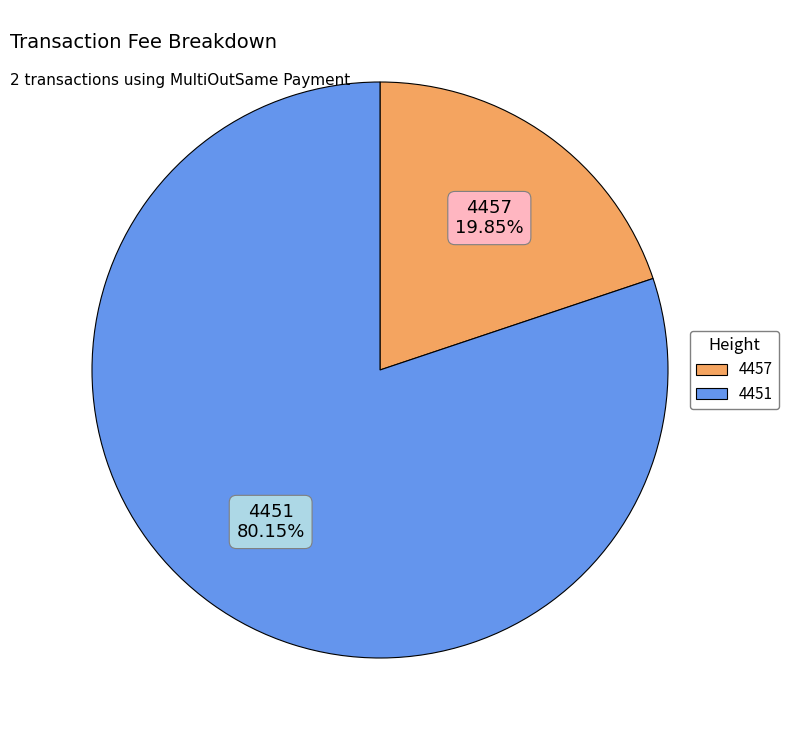

Do 4457 and 4451 together represent more than half of the pie?

Yes